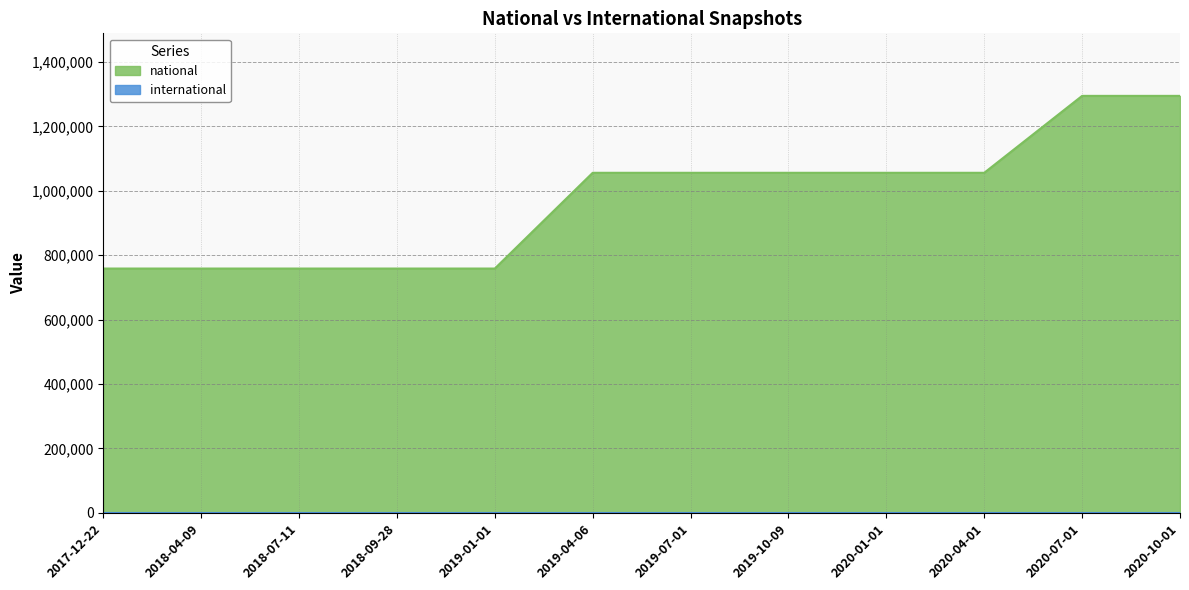

What is the difference between the second highest and minimum values?

536105